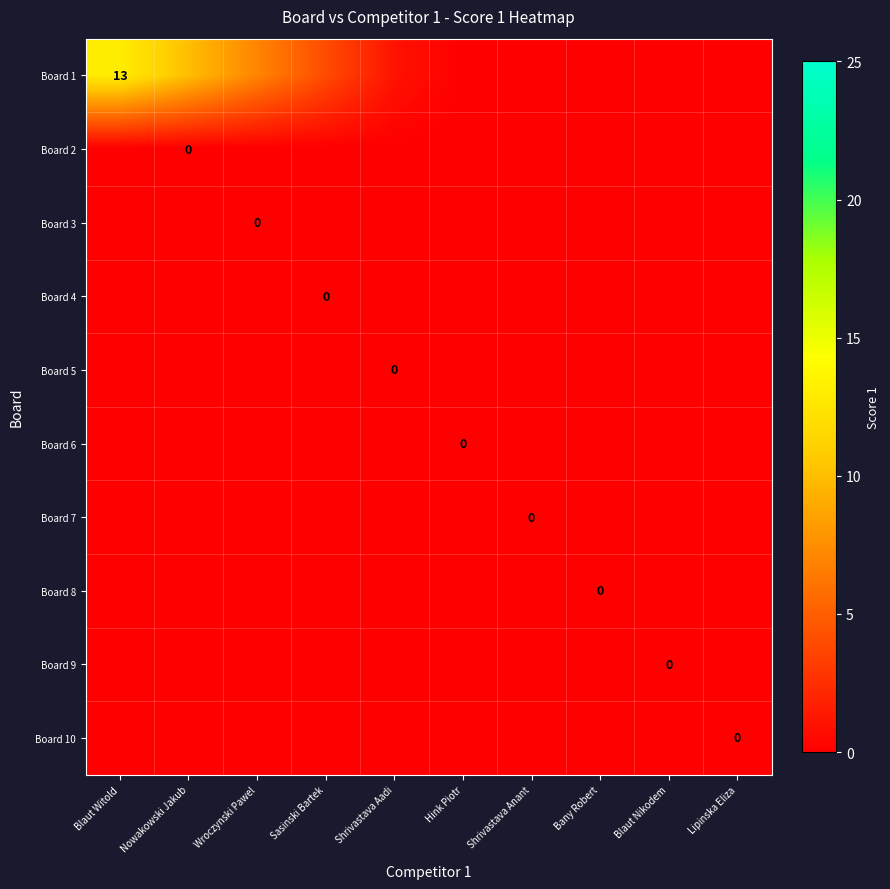

At how many categories does at least one series exceed 1?

4